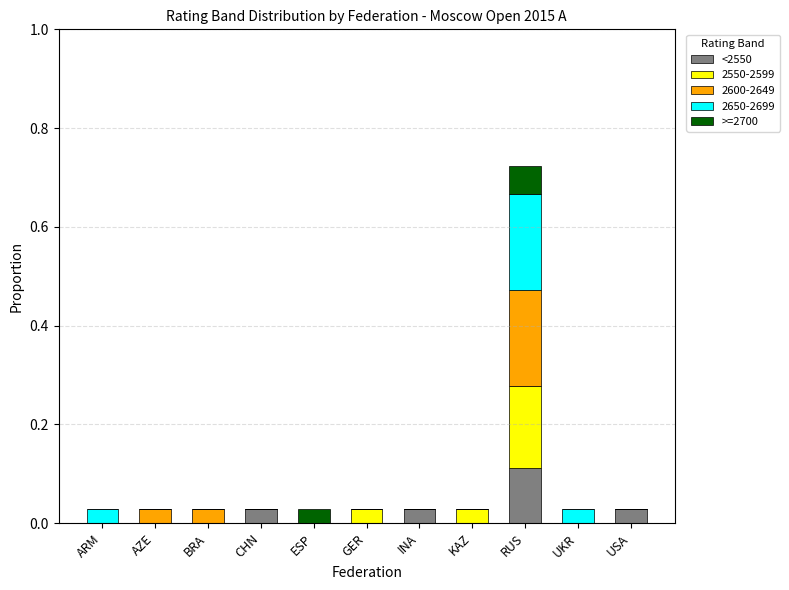

At which category is the sum across all series the highest?

RUS